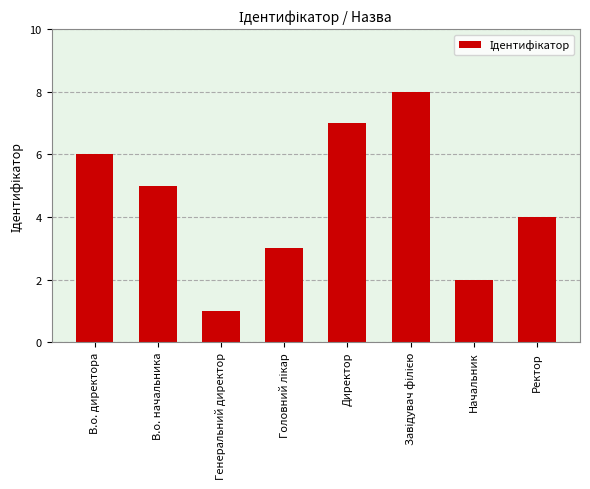

True or false: the data shows 7 at Директор.

True